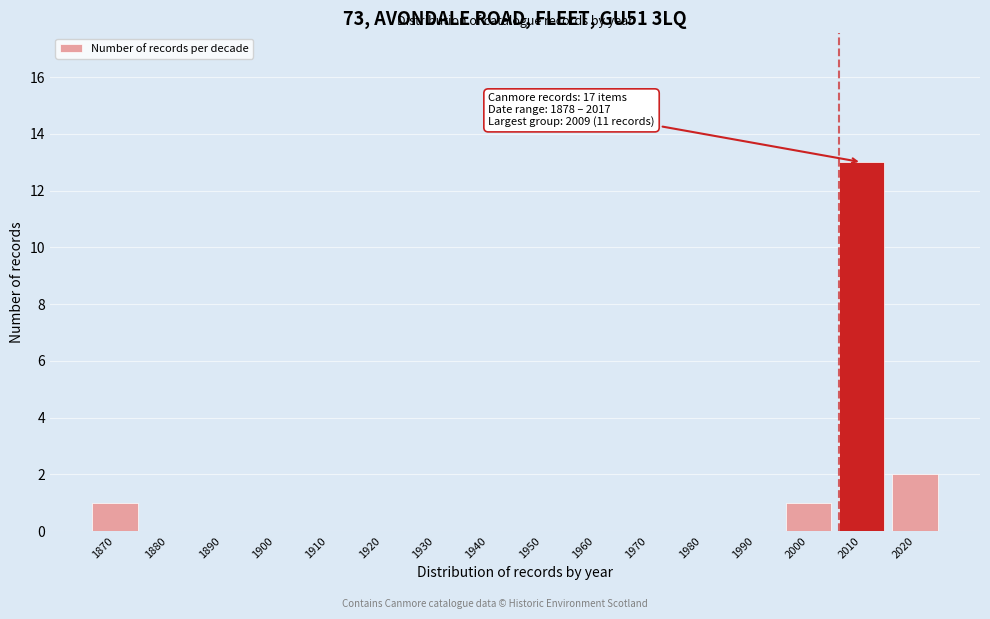

Reading right to left, what are all the values shown in this chart?

2020=2	2010=13	2000=1	1990=0	1980=0	1970=0	1960=0	1950=0	1940=0	1930=0	1920=0	1910=0	1900=0	1890=0	1880=0	1870=1